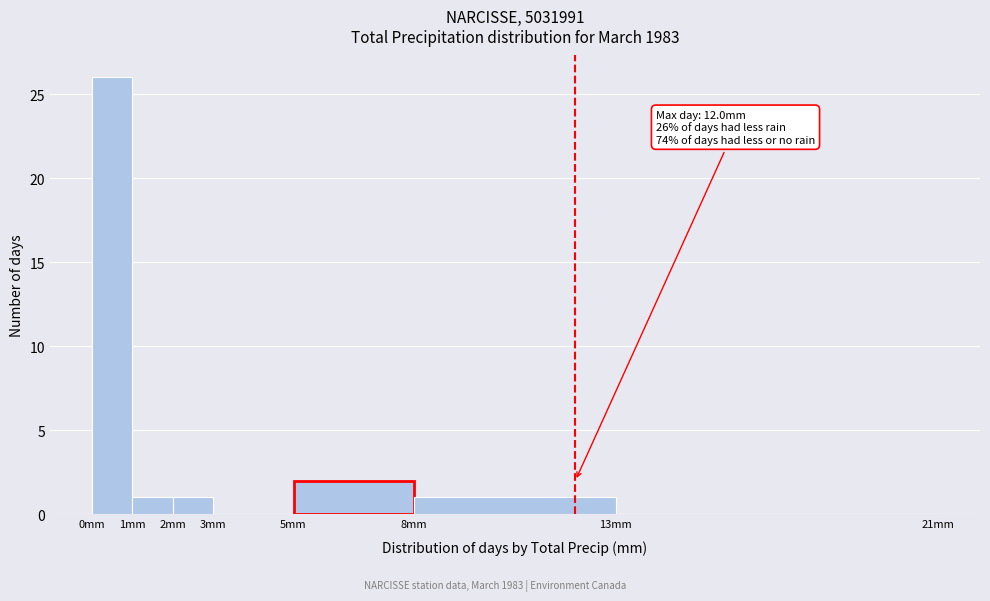

Over which range of the x-axis is the bar tallest?

0 to 1